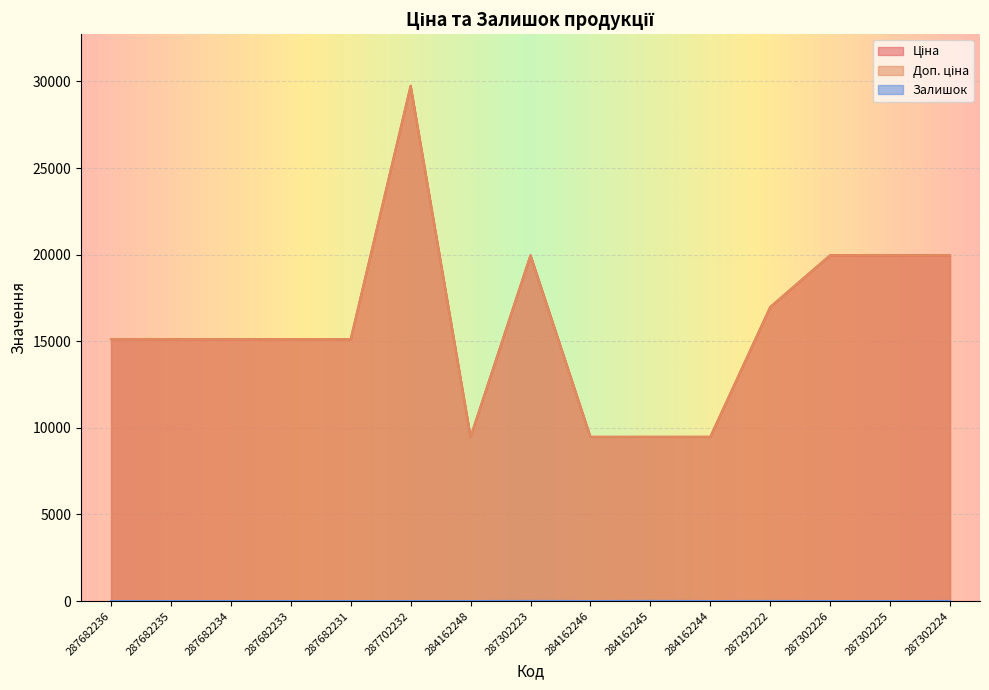

How many data points in Залишок are above 0?

4